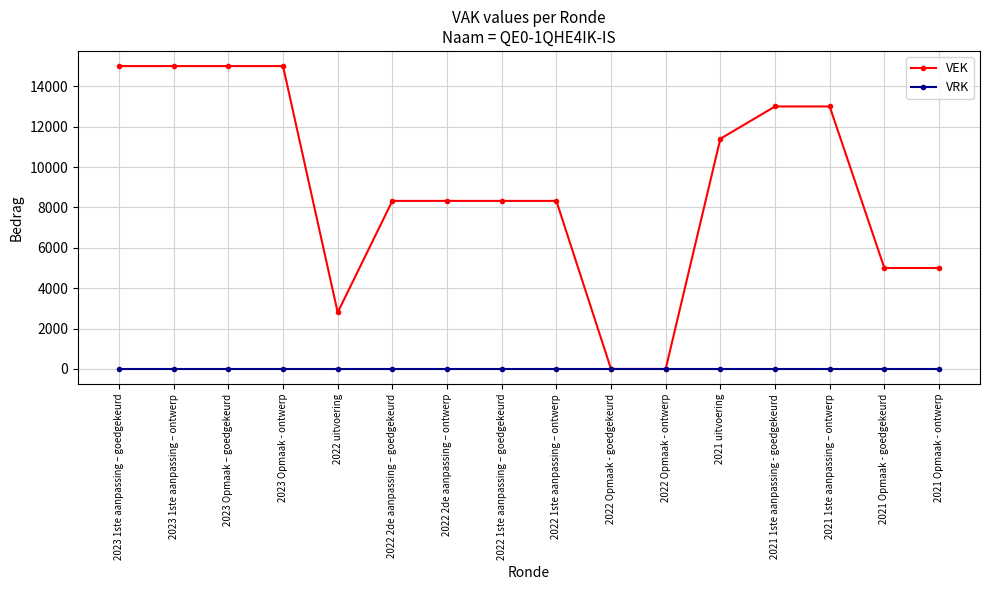

Reading left to right, extract all data points from this chart.

VEK: 15000	15000	15000	15000	2800	8323	8323	8323	8323	0	0	11400	13000	13000	5000	5000
VRK: 0	0	0	0	0	0	0	0	0	0	0	0	0	0	0	0